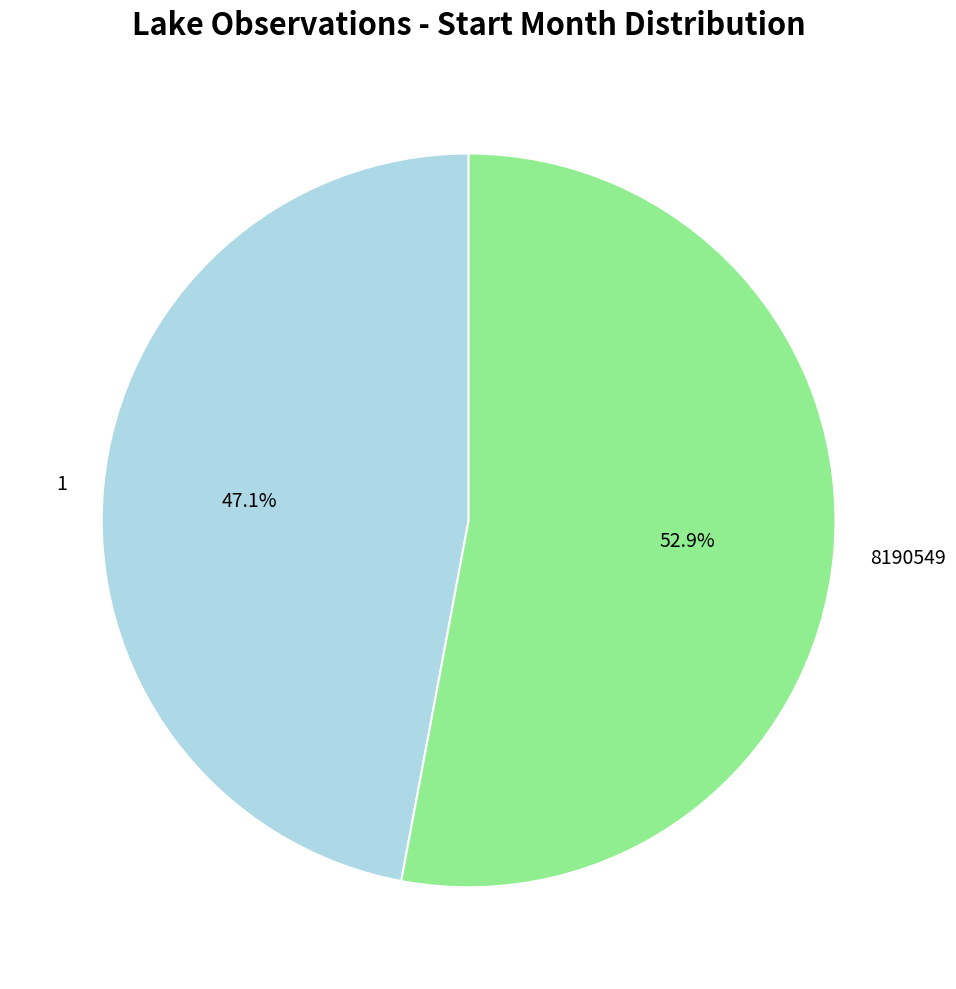

Does 8190549 account for over 50% of the chart?

Yes